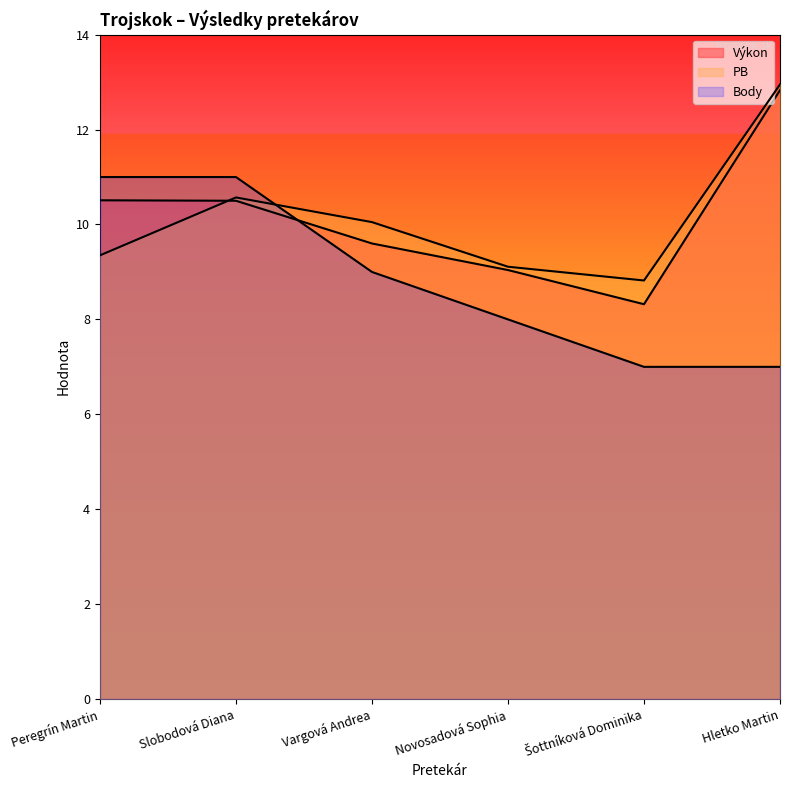

What is the sum of the Body values at Hletko Martin and Peregrín Martin?

18.0